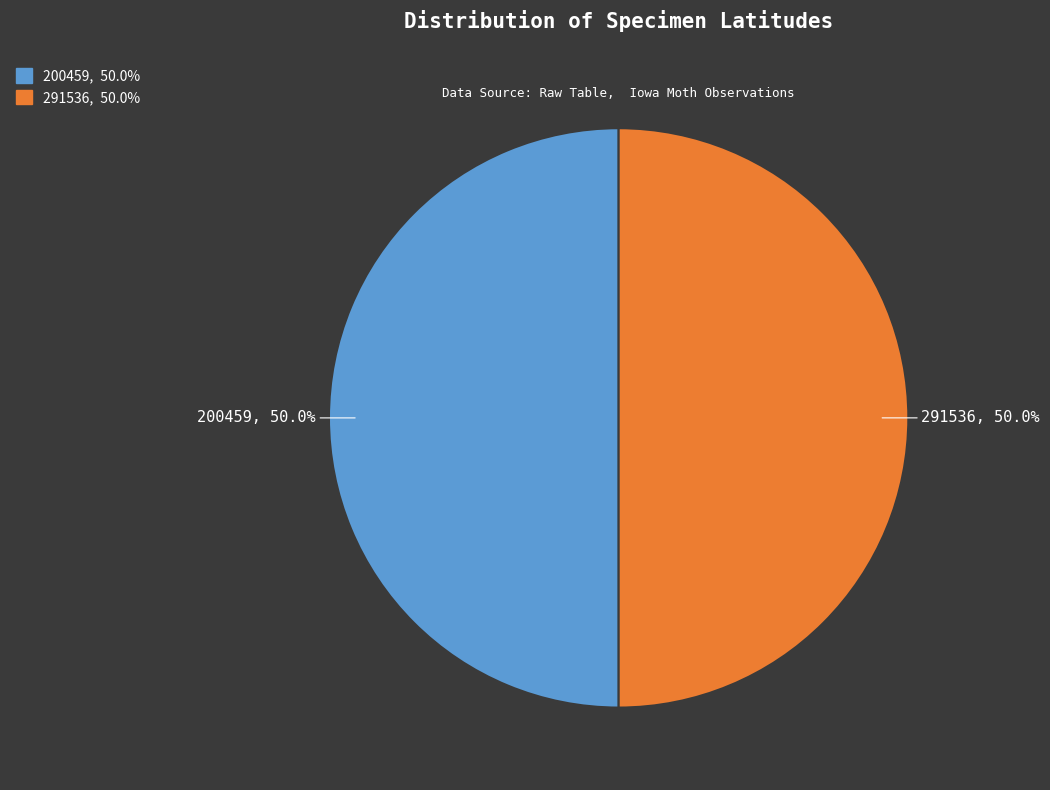

Do 200459 and 291536 together represent more than half of the pie?

Yes